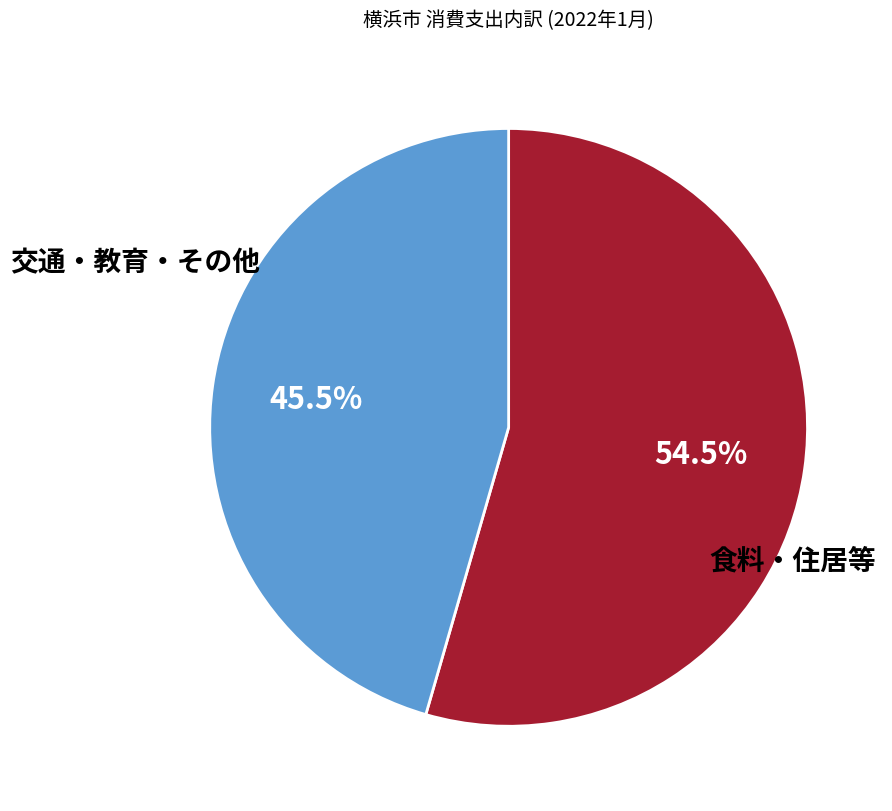

Count the number of slices in the pie.

2